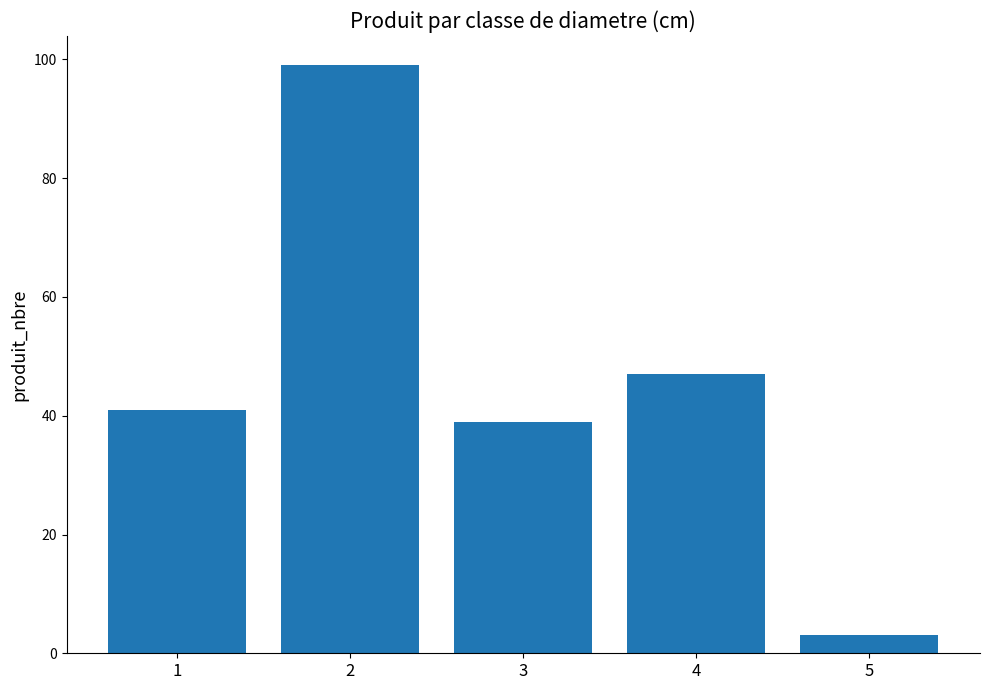

What is the sum of all values?

229